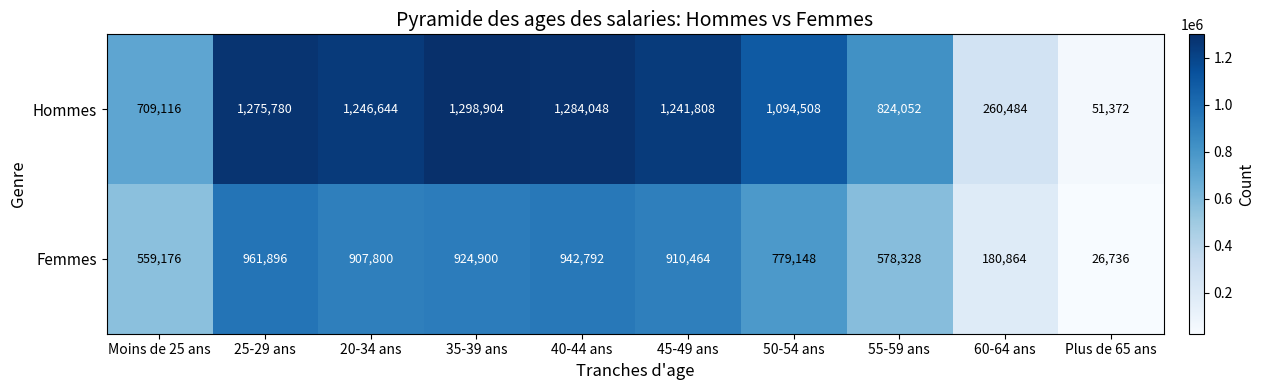

Rank the series at 20-34 ans from highest to lowest value.

Hommes, Femmes